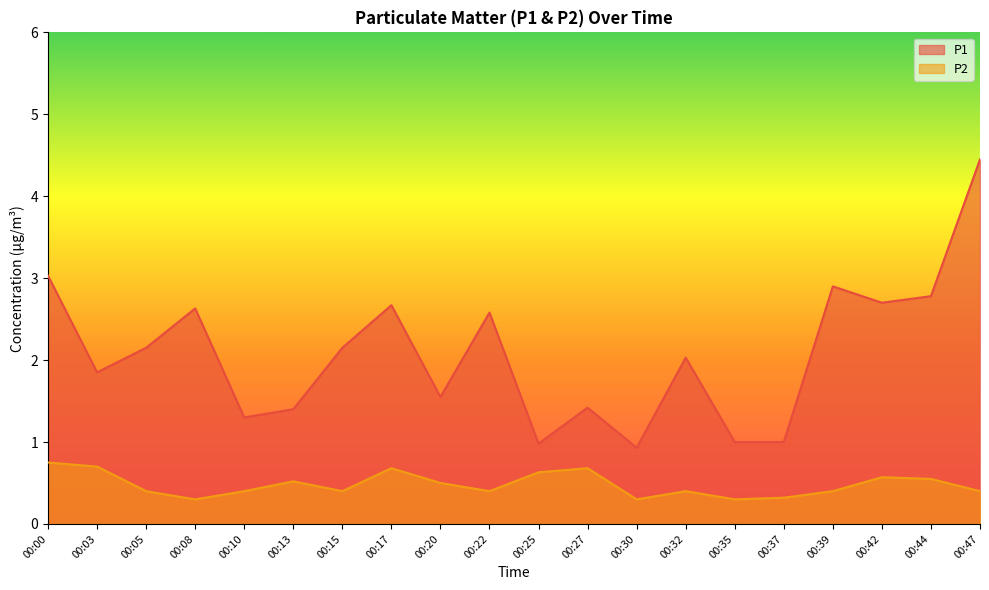

True or false: P1 and P2 intersect in this chart.

False